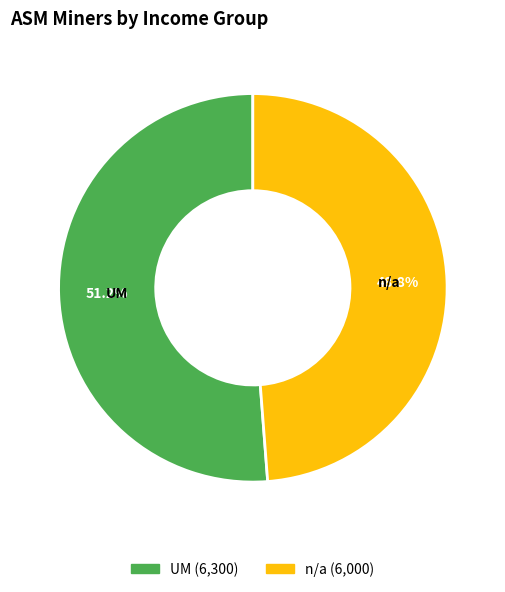

What percentage is NOT represented by UM?

48.8%